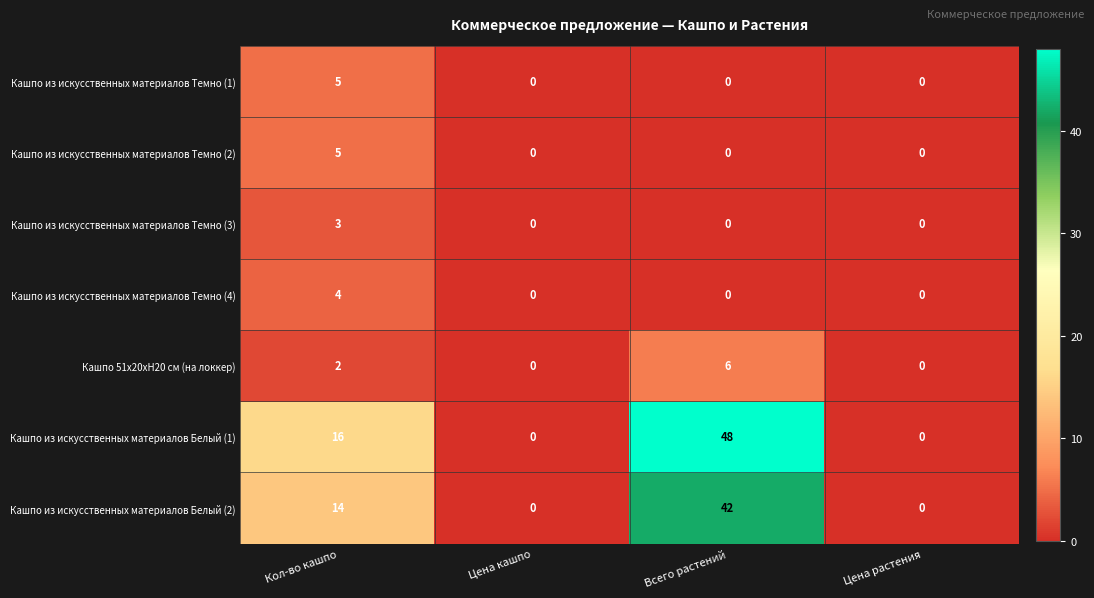

Count the number of categories in the chart.

4